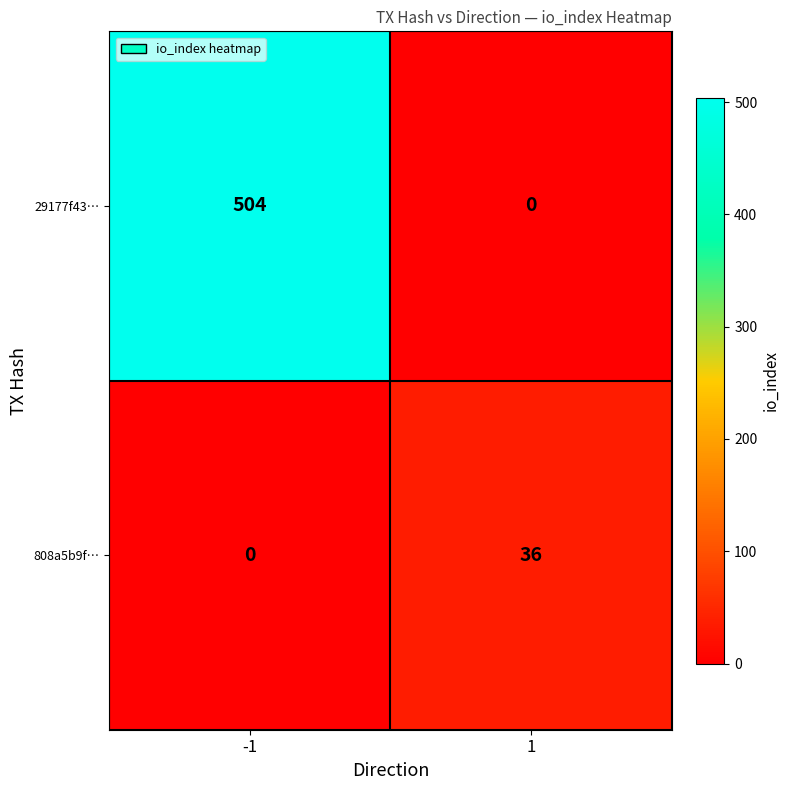

What is the total value across all series at 1?

36